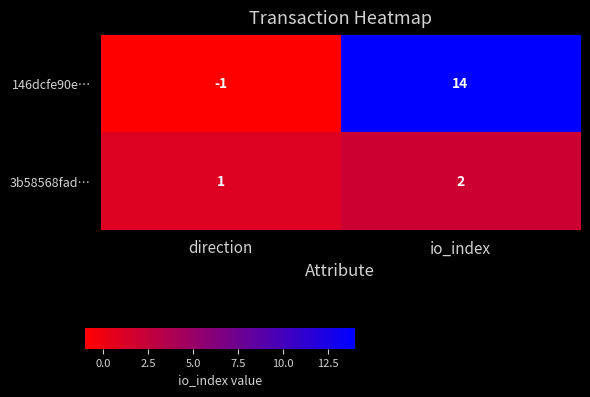

Which category has the highest value in the 146dcfe90e… series?

io_index